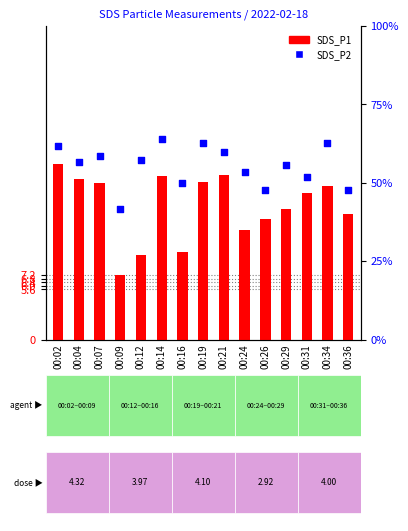

Which series has the largest Y range (max minus min)?

SDS_P1